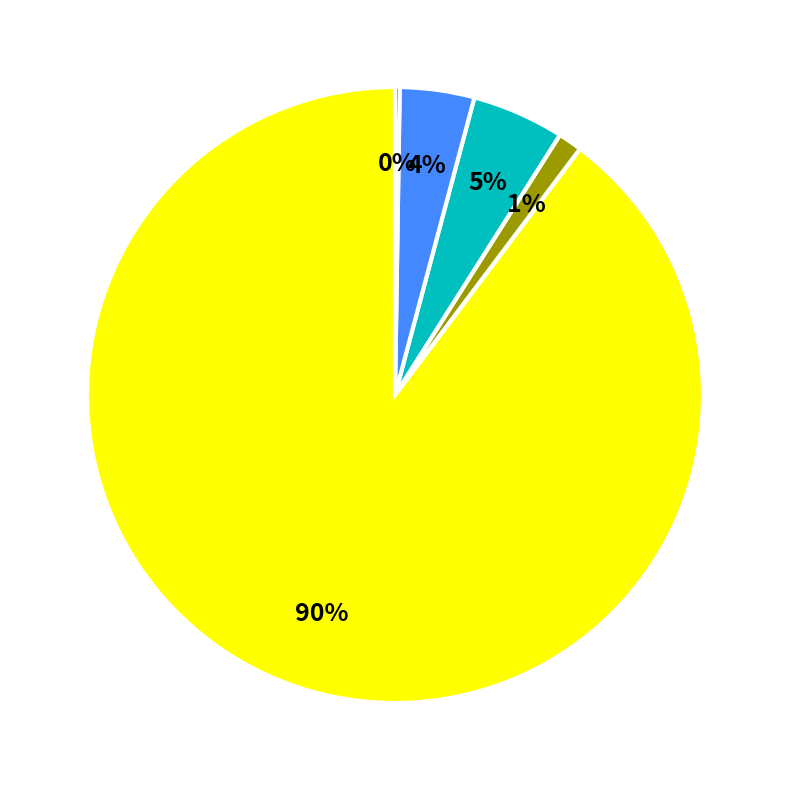

To the nearest percent, what is the average slice percentage?

20%